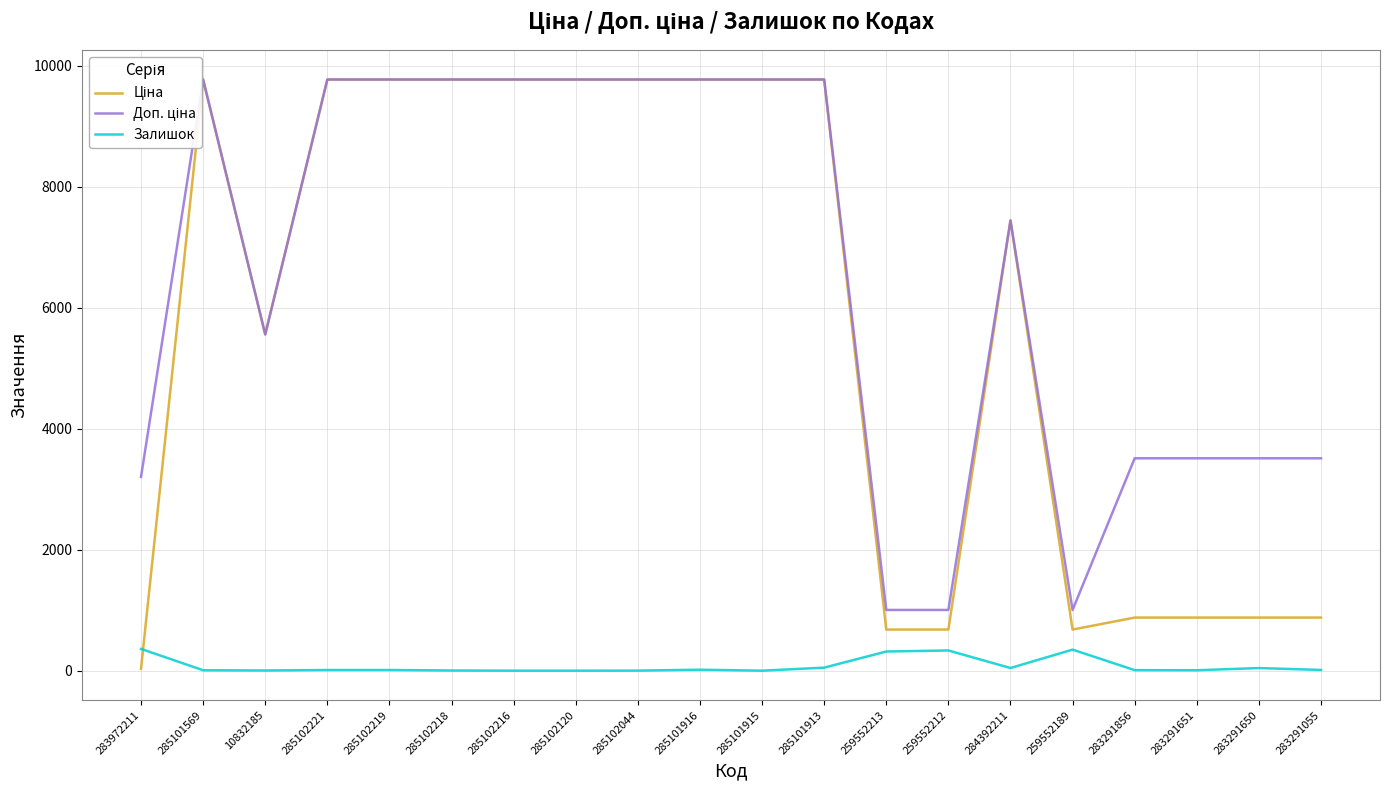

At which category does Доп. ціна reach its first local peak?

285101569